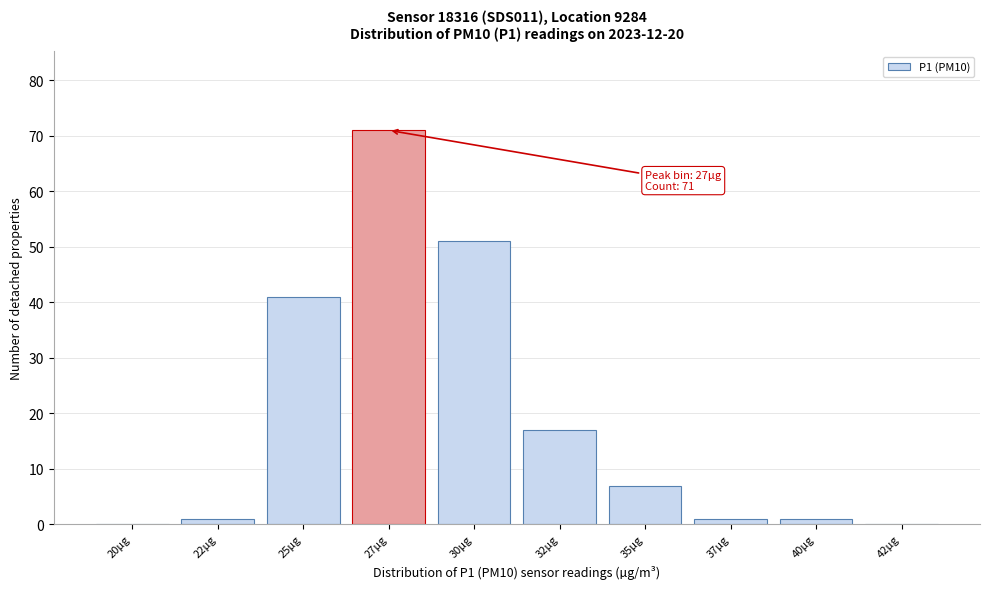

Reading left to right, what are all the values shown in this chart?

20µg=0	22µg=1	25µg=41	27µg=71	30µg=51	32µg=17	35µg=7	37µg=1	40µg=1	42µg=0